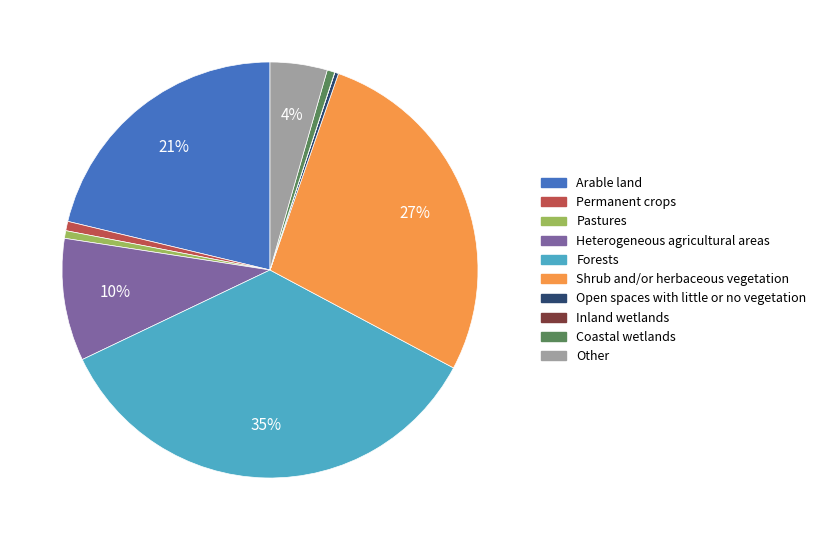

Is there a majority slice in this chart?

No